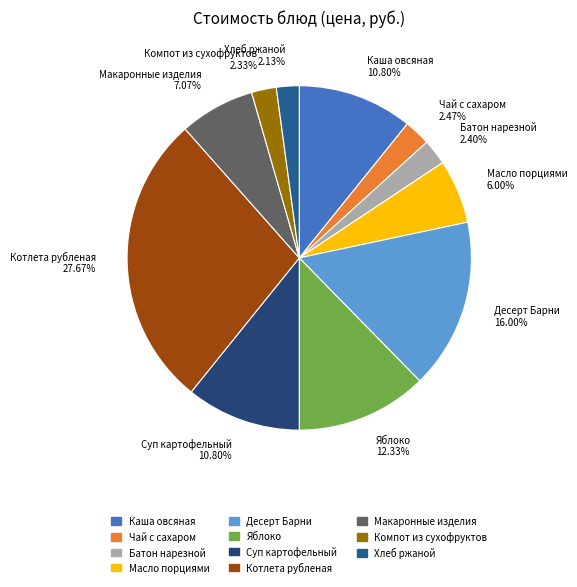

To the nearest percent, what is the difference between the largest and smallest slice percentages?

26%